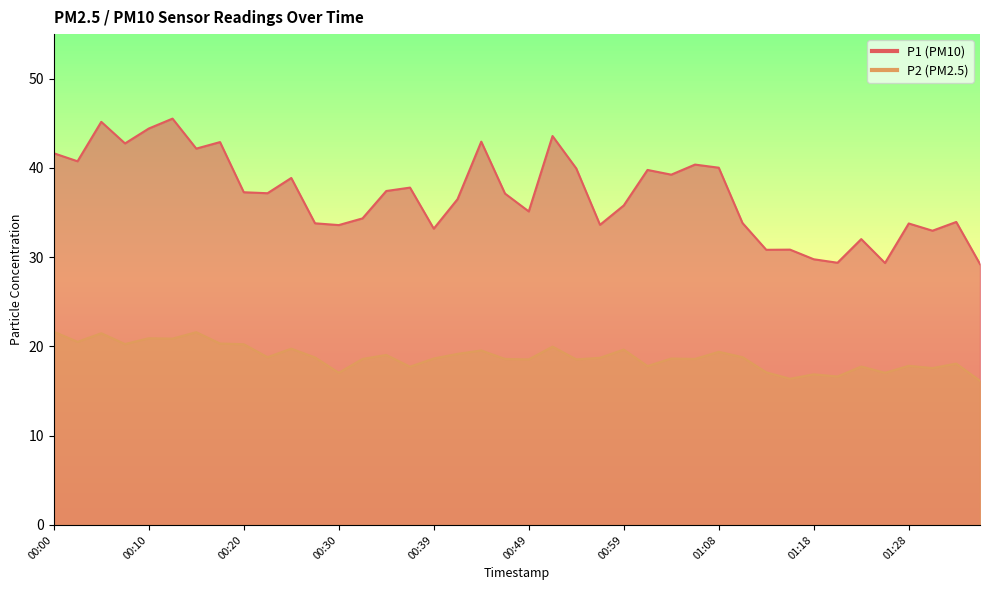

Does the chart display data point markers on the line(s)?

No